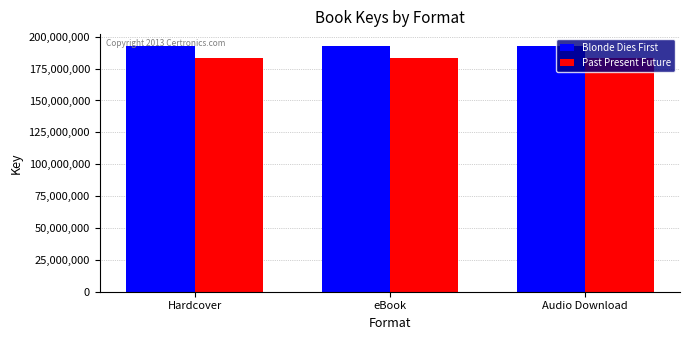

Reading right to left, transcribe all the data shown in this chart.

Blonde Dies First: Audio Download=192428769	eBook=192428769	Hardcover=192428769
Past Present Future: Audio Download=183094630	eBook=183094630	Hardcover=183094630